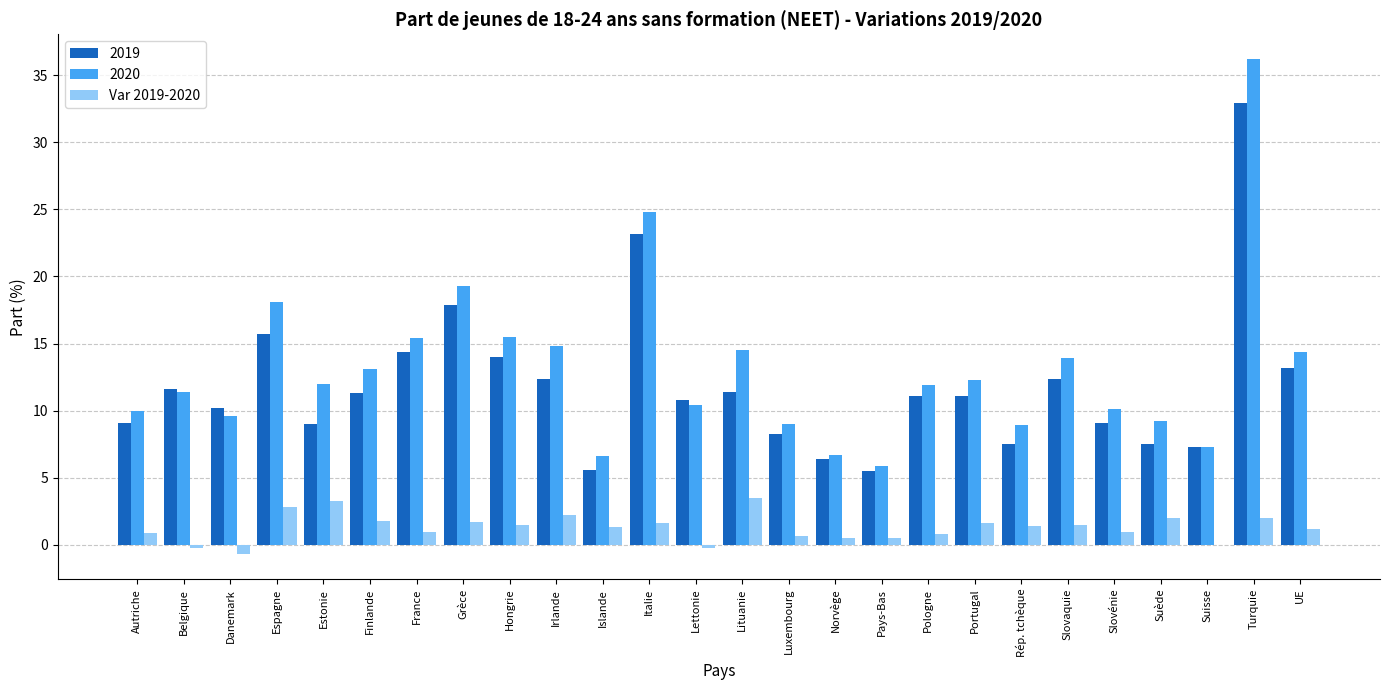

Is it true that 2020 equals 13.1 at Finlande?

True